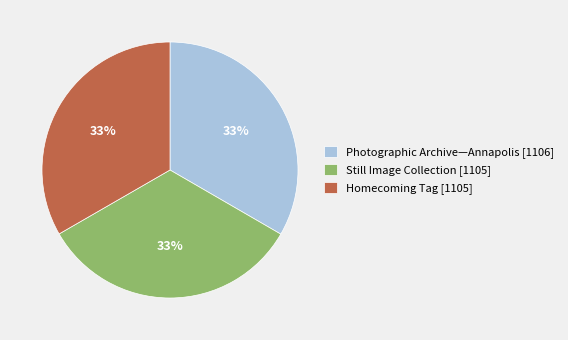

Does any single category account for the majority?

No